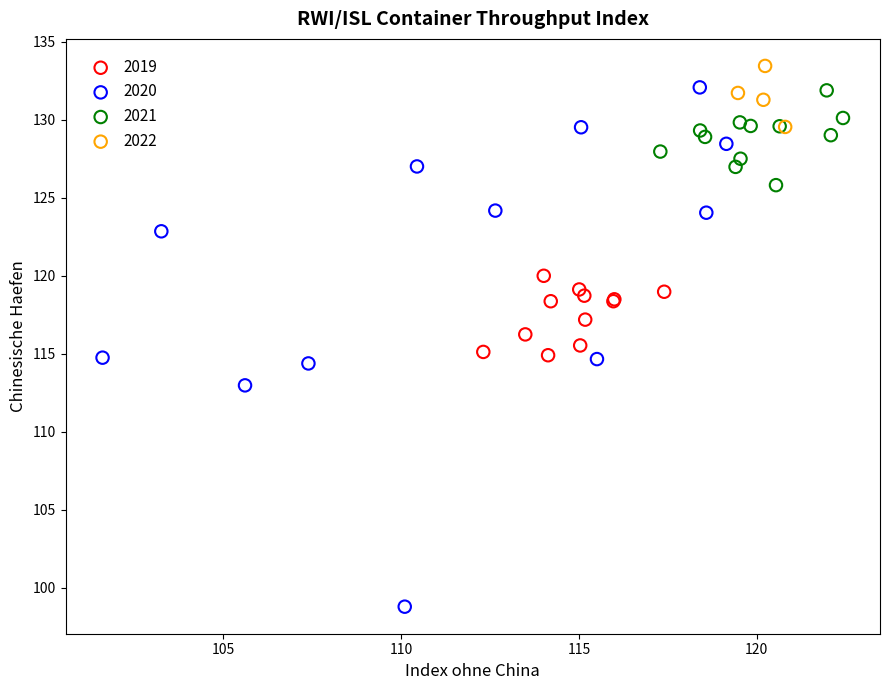

Which series has the largest Y range (max minus min)?

2020